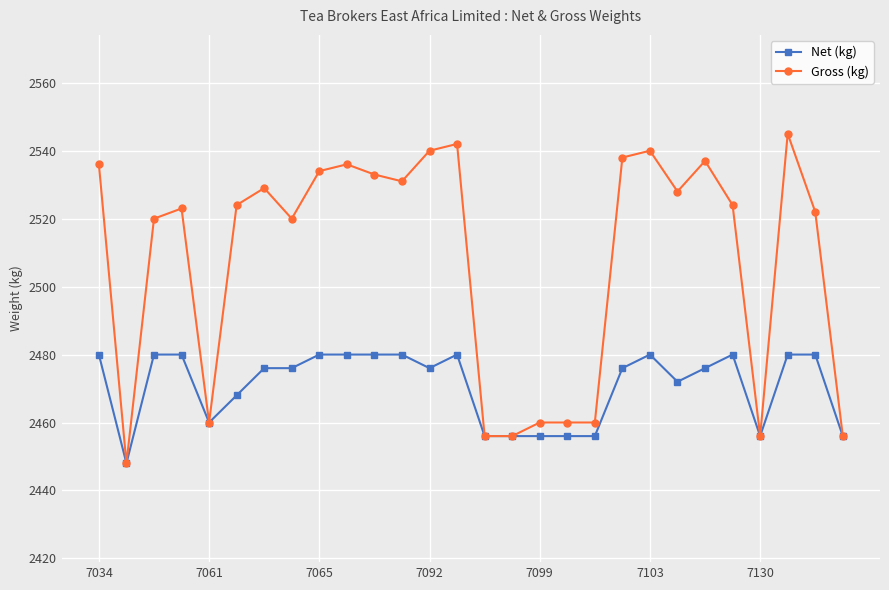

List the series in order of their peak value, lowest first.

Net (kg), Gross (kg)